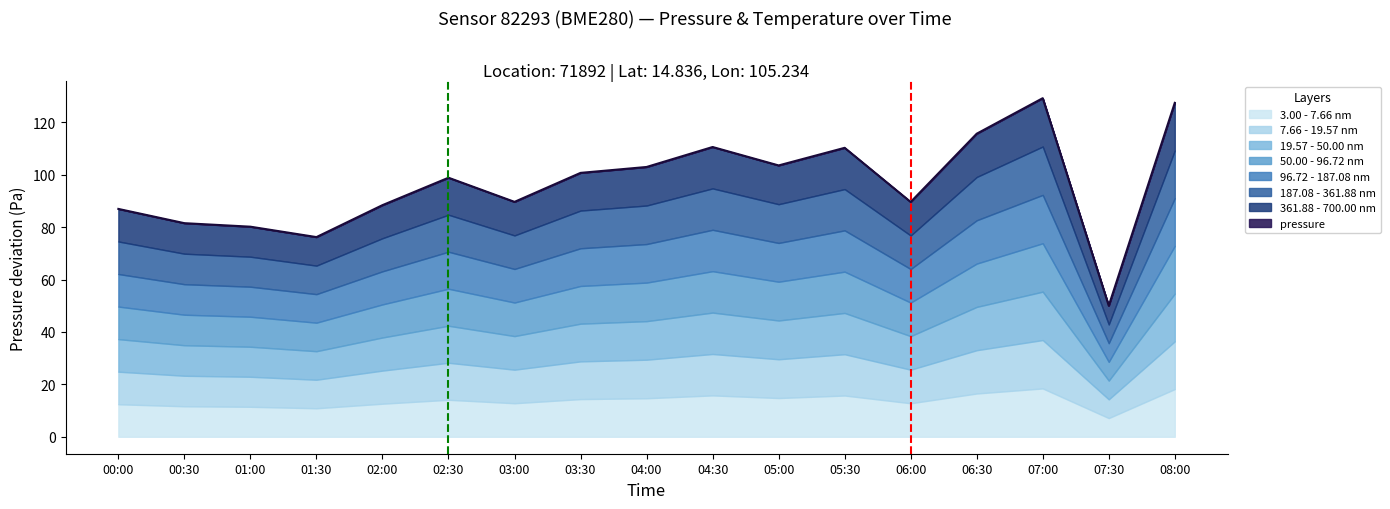

True or false: there are more than 0 points higher than both neighbors.

True